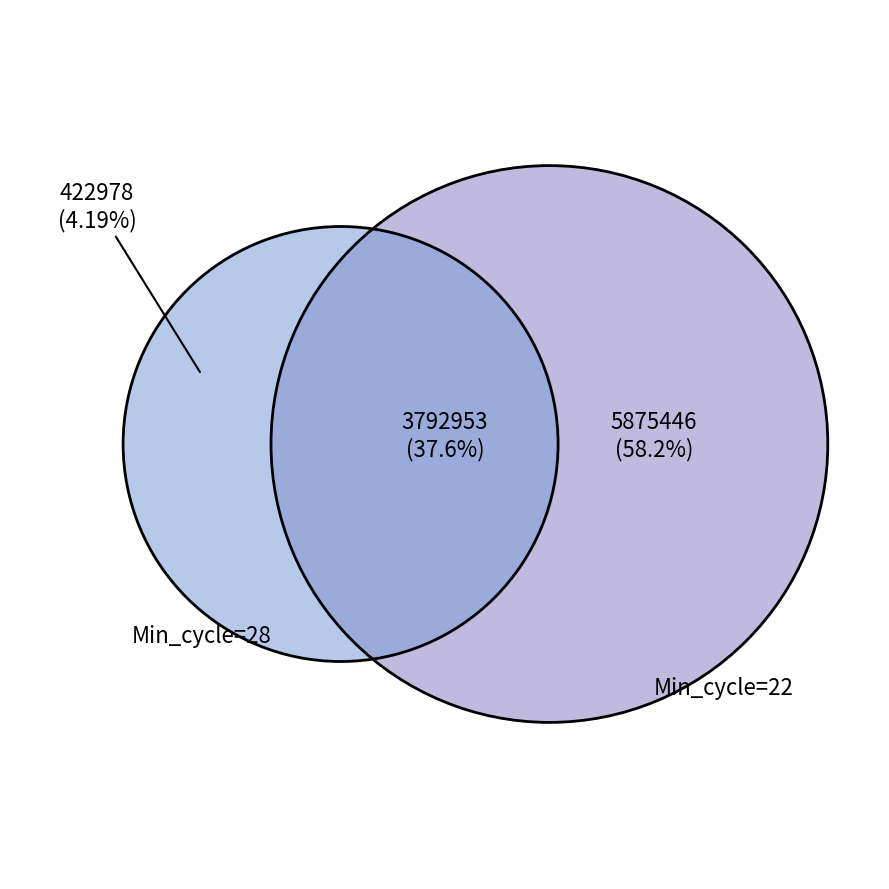

Is the sum of Min_cycle_22 and Min_cycle_28 greater than half?

Yes